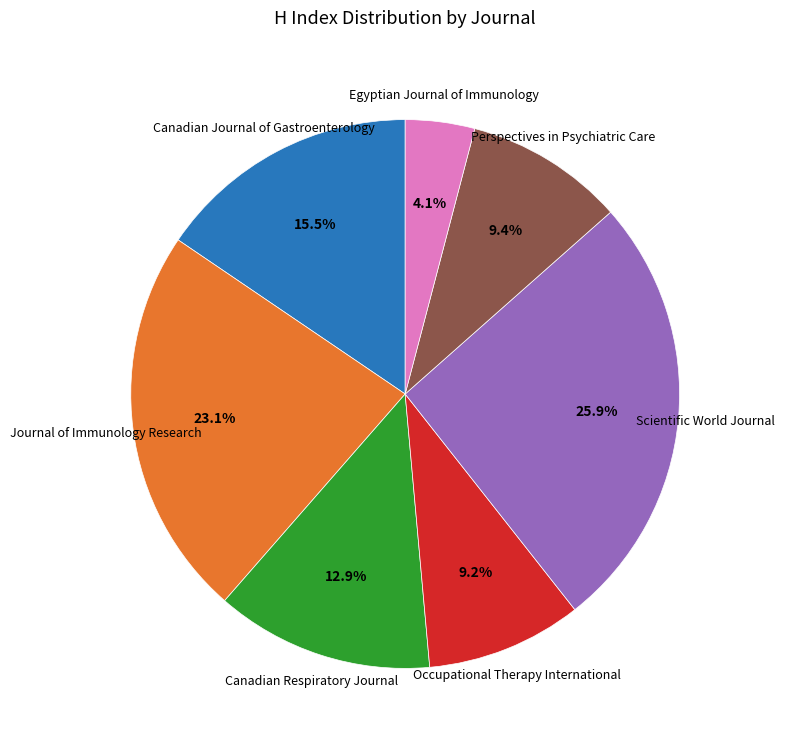

To the nearest percent, what portion does Occupational Therapy International represent?

9%